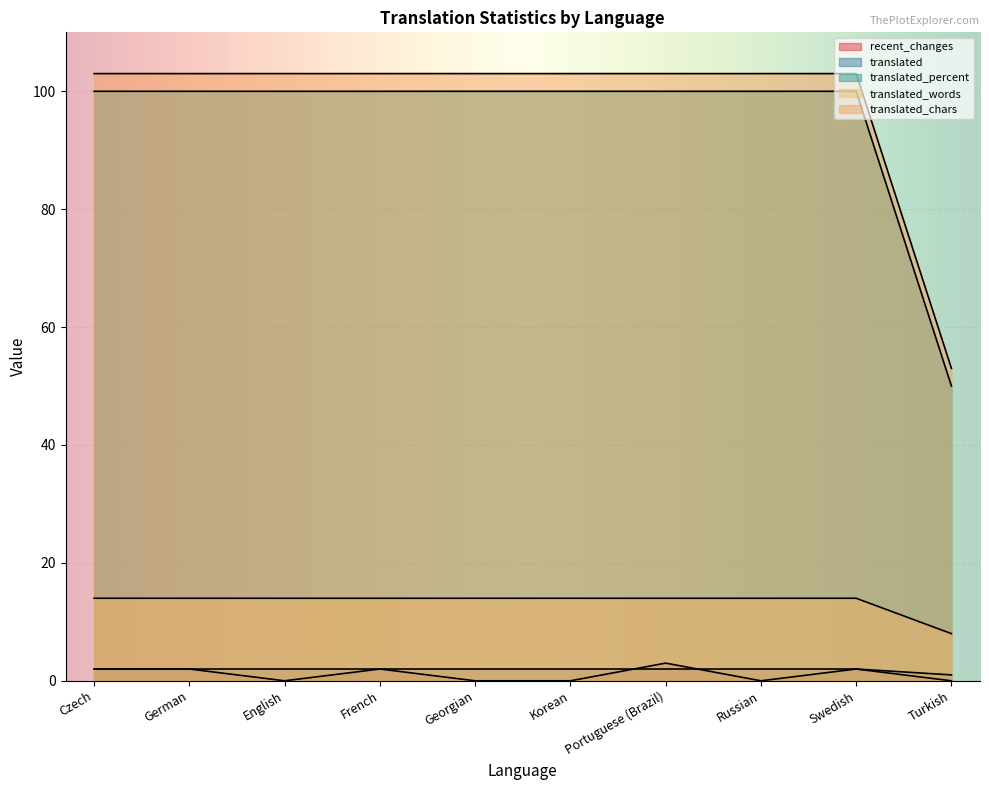

Is it true that recent_changes equals 0 at English?

True